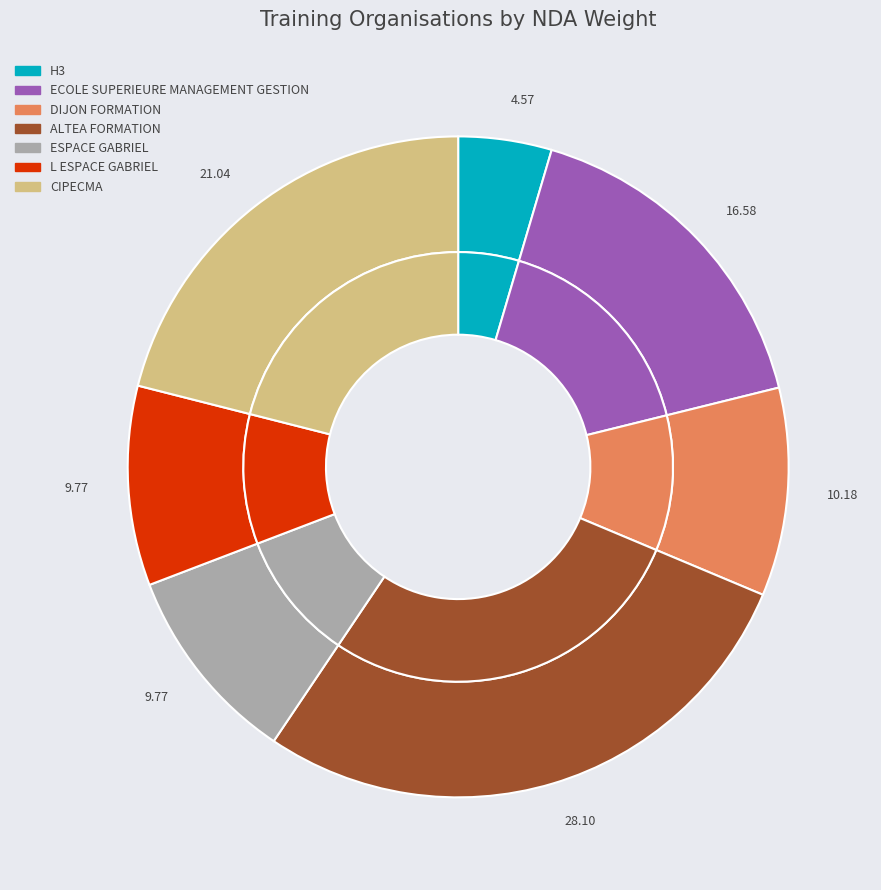

Combined, do DIJON FORMATION and L ESPACE GABRIEL account for over 50%?

No